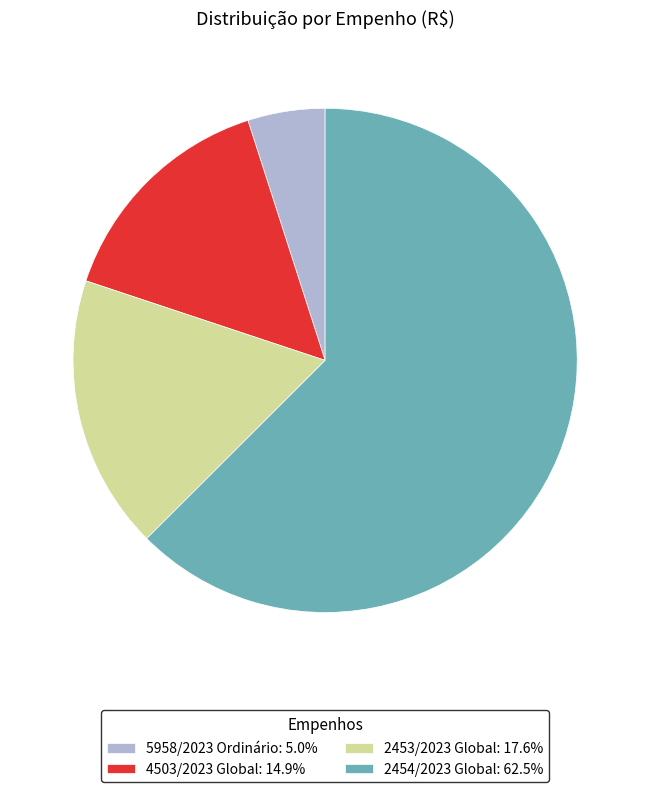

Is the sum of 4503/2023 Global: 14.9% and 2454/2023 Global: 62.5% greater than half?

Yes